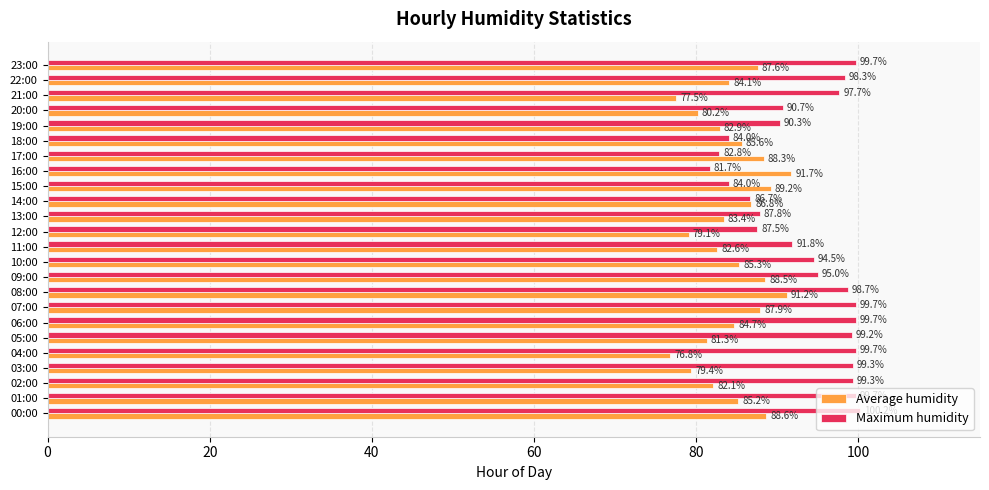

Which series changed the most between 07:00 and 21:00?

Average humidity